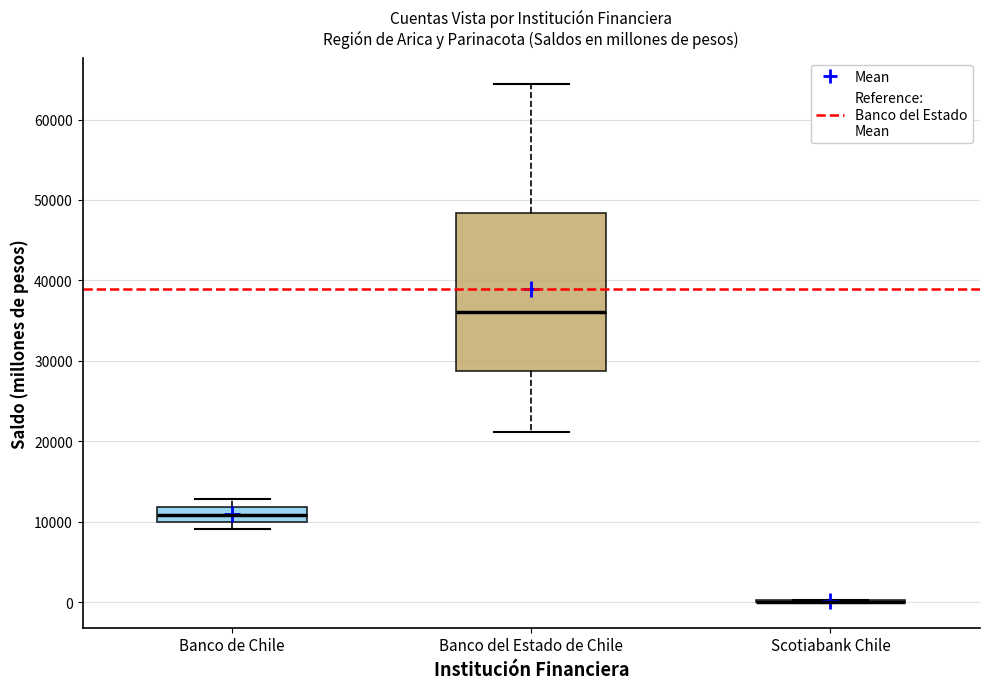

Reading left to right, transcribe this box plot: for each box, give where its median line is, the range the box spans, and where its two whiskers end, as read against the y-axis. The values are not printed on the chart, so give them approximately, as read against the axis.

Banco de Chile: median 11000, box 10000 to 12000, whiskers 9000 to 13000
Banco del Estado de Chile: median 36000, box 29000 to 48000, whiskers 21000 to 64000
Scotiabank Chile: box collapsed to a line at 0, whiskers 0 to 0